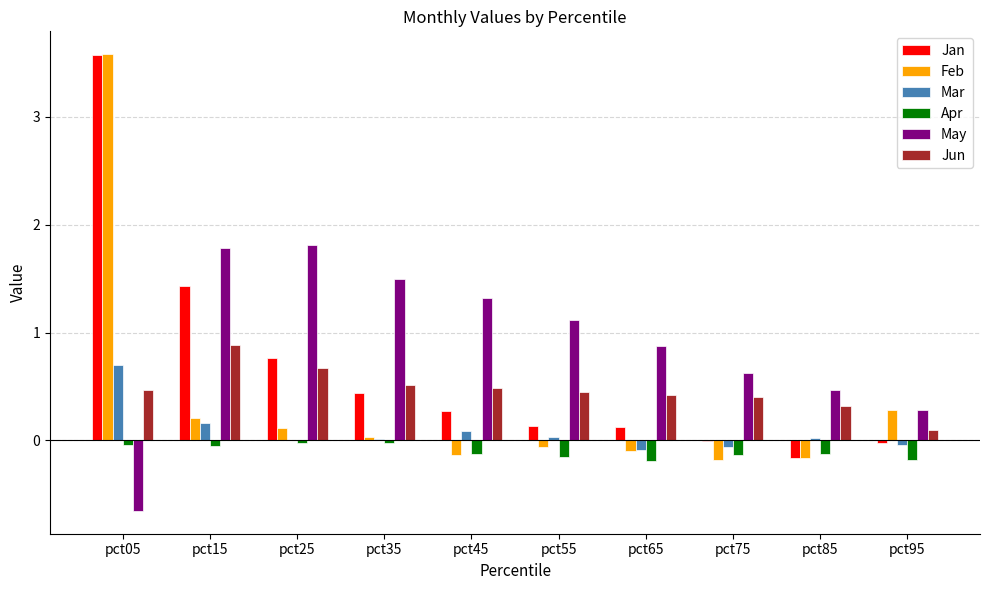

What is the average value of the Feb series?

0.4